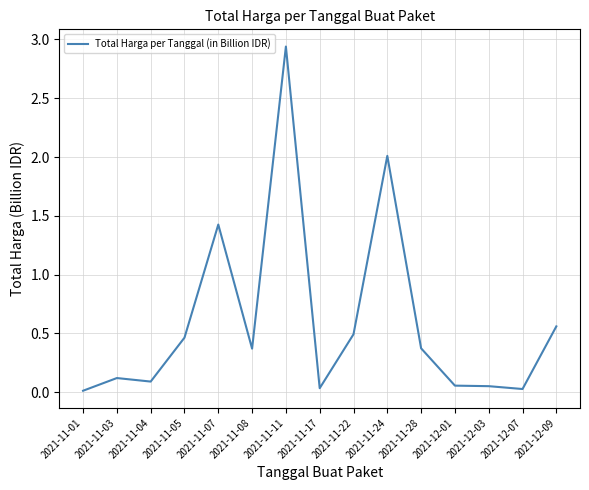

What is the difference between the second highest and minimum values?

2.0